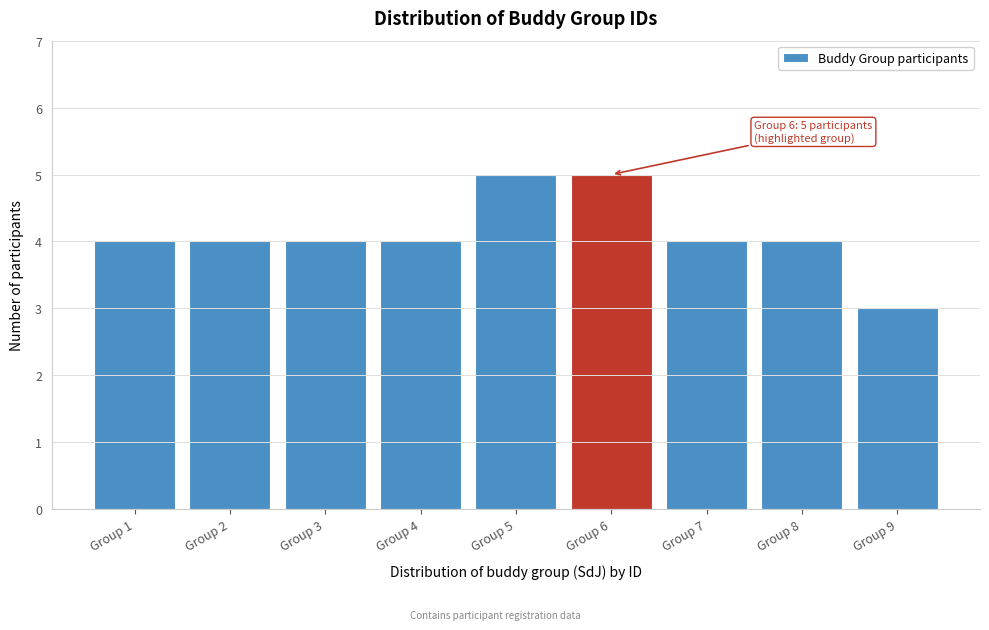

Reading right to left, extract all data points from this chart.

3	4	4	5	5	4	4	4	4